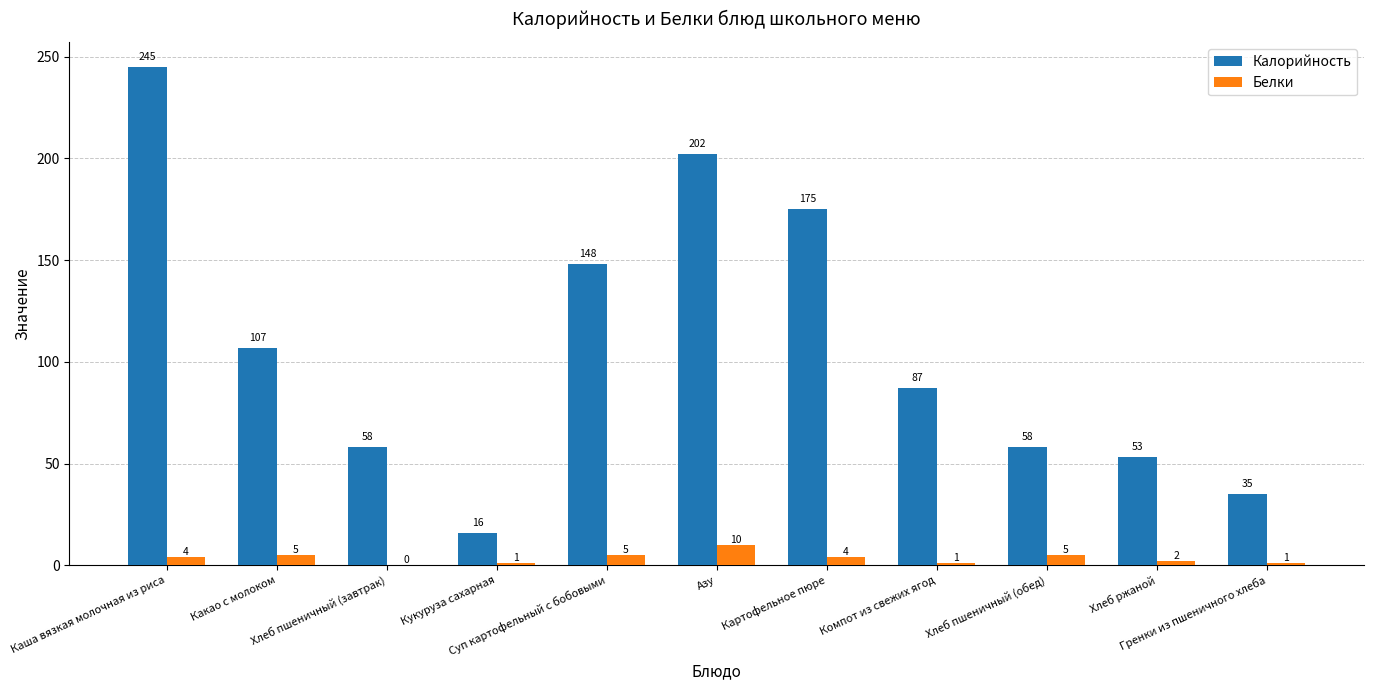

Are the bars horizontal?

No